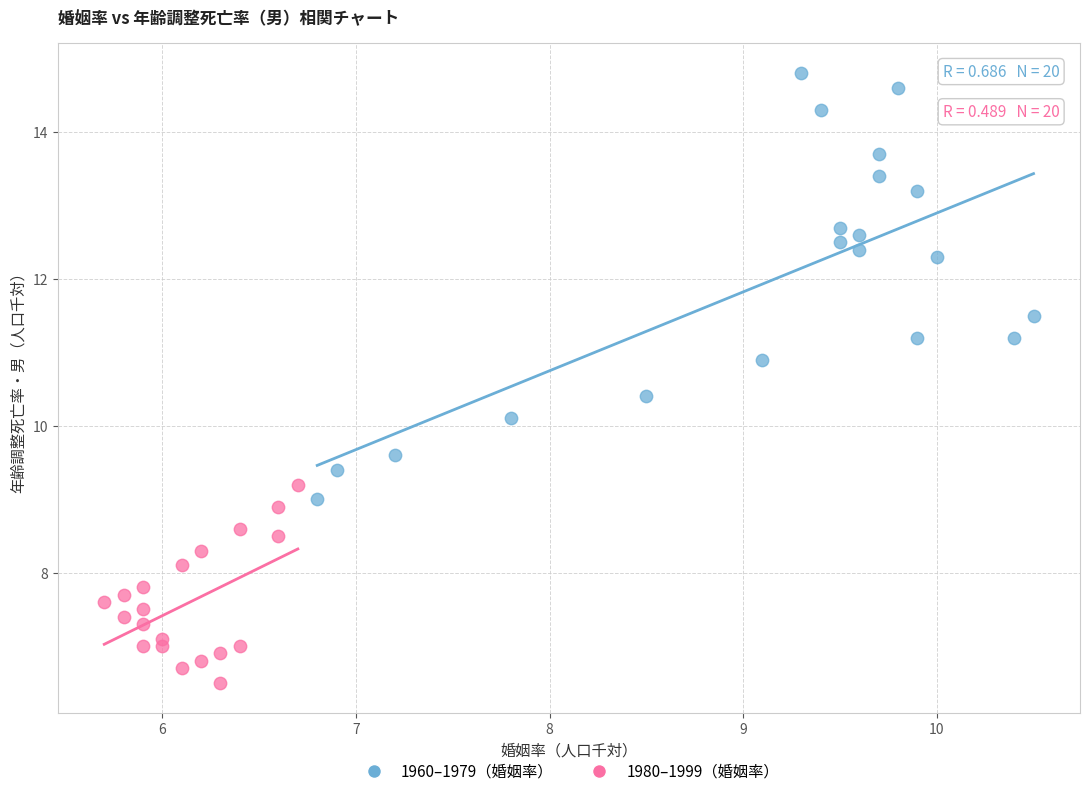

What are all the series names shown in the legend?

1960–1979（婚姻率）, 1980–1999（婚姻率）